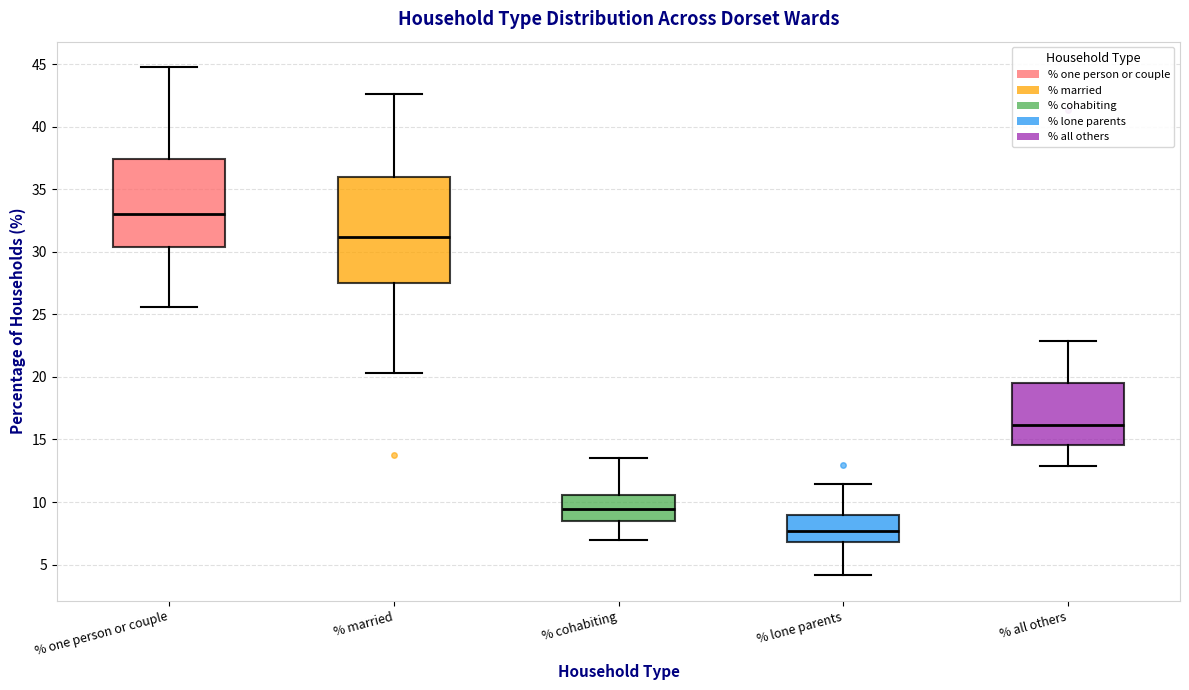

Reading left to right, transcribe this box plot: for each box, give where its median line is, the range the box spans, and where its two whiskers end, as read against the y-axis. The values are not printed on the chart, so give them approximately, as read against the axis.

% one person or couple: median 33.0, box 30.5 to 37.5, whiskers 25.5 to 45.0
% married: median 31.0, box 27.5 to 36.0, whiskers 20.5 to 42.5
% cohabiting: median 9.5, box 8.5 to 10.5, whiskers 7.0 to 13.5
% lone parents: median 7.5, box 7.0 to 9.0, whiskers 4.0 to 11.5
% all others: median 16.0, box 14.5 to 19.5, whiskers 13.0 to 23.0